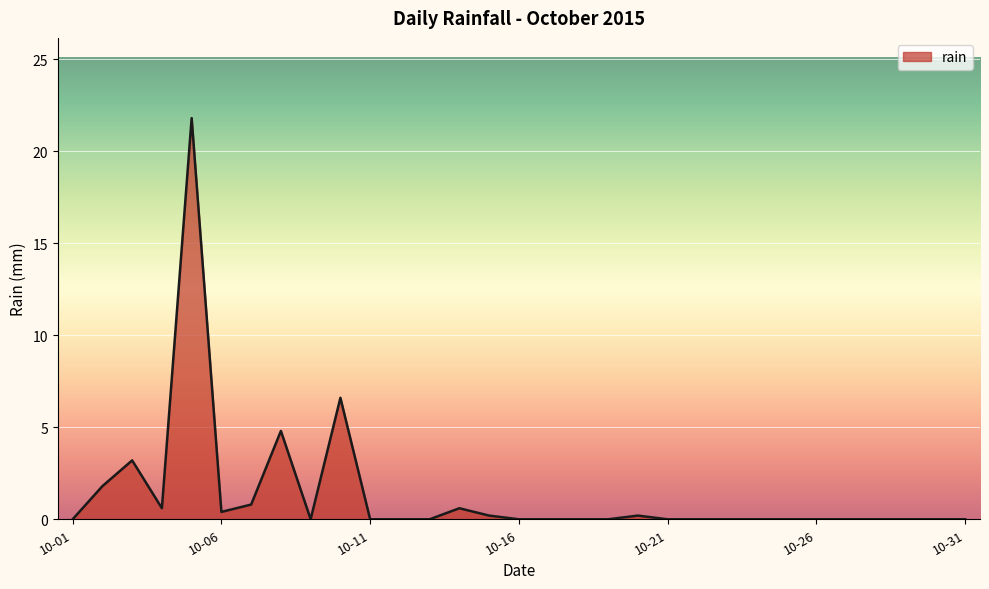

What is the maximum value shown in the chart?

21.8